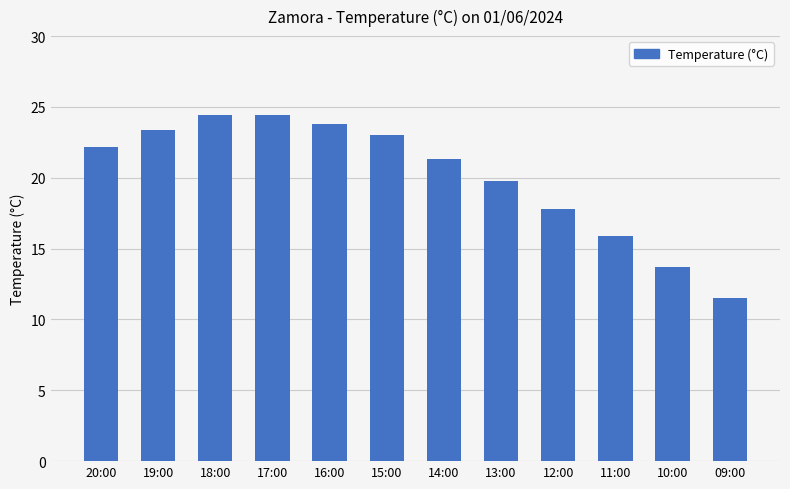

What is the approximate value at 11:00?

15.9